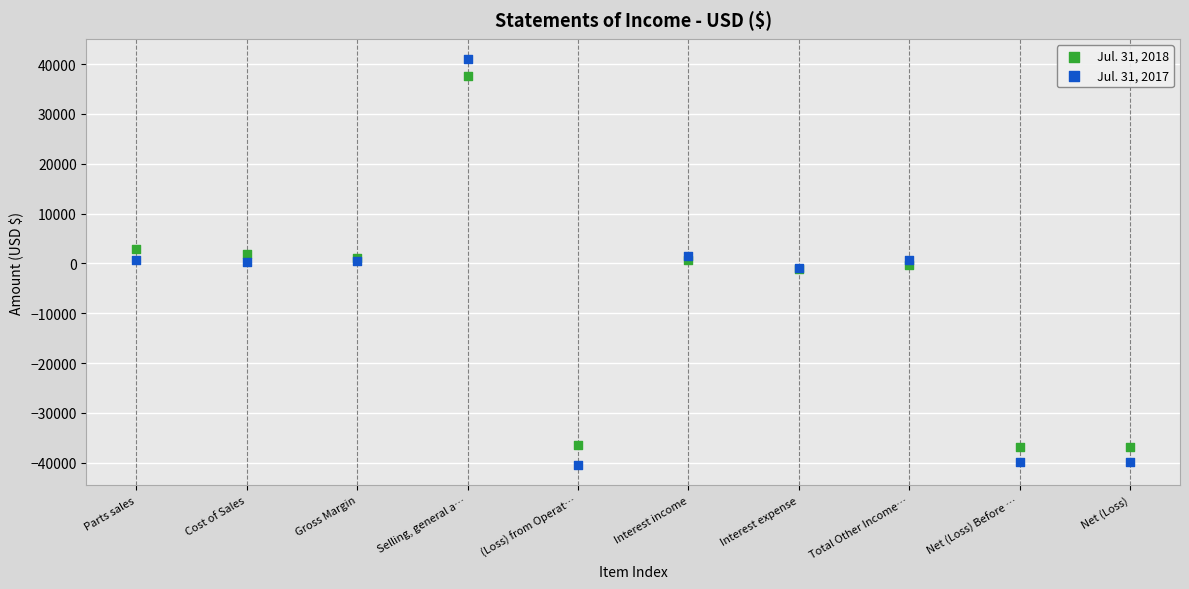

Which series contains the lowest Y value?

Jul. 31, 2017